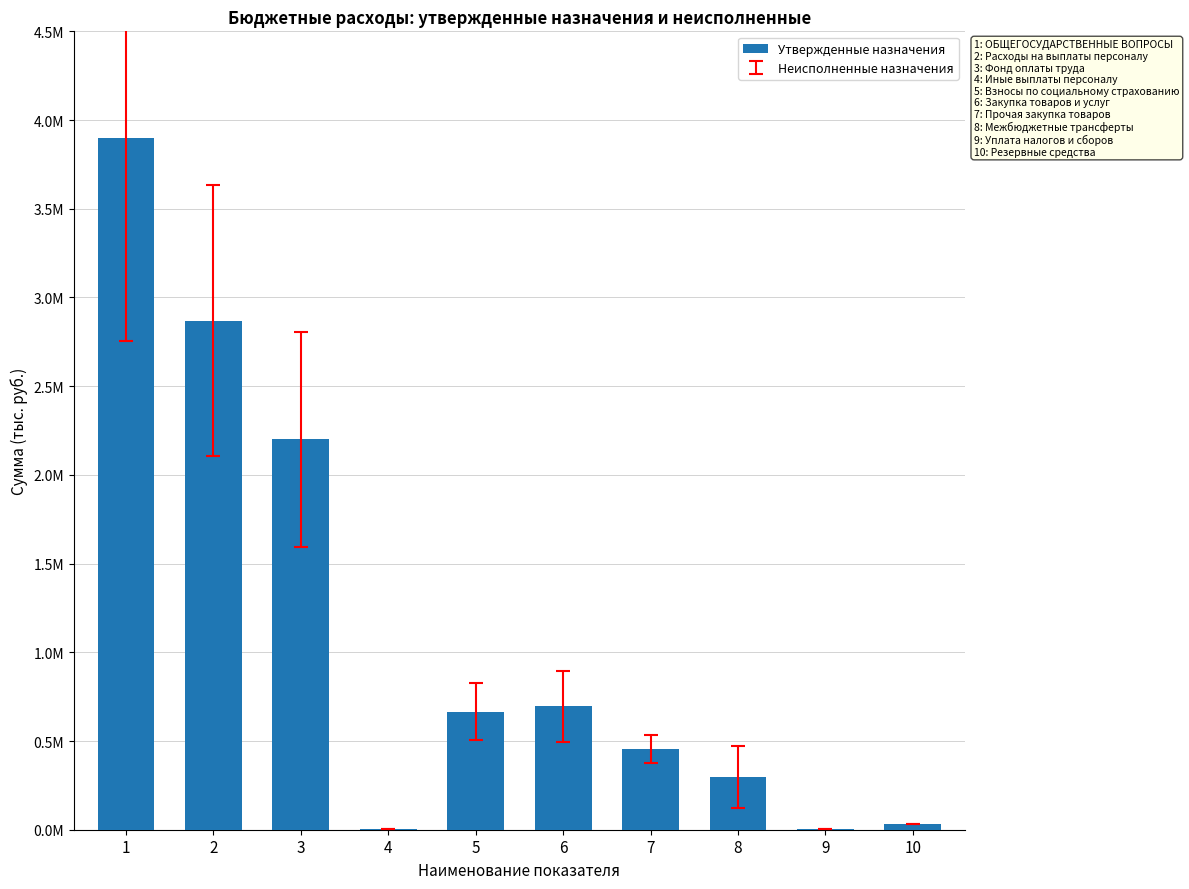

Are the bars horizontal?

No